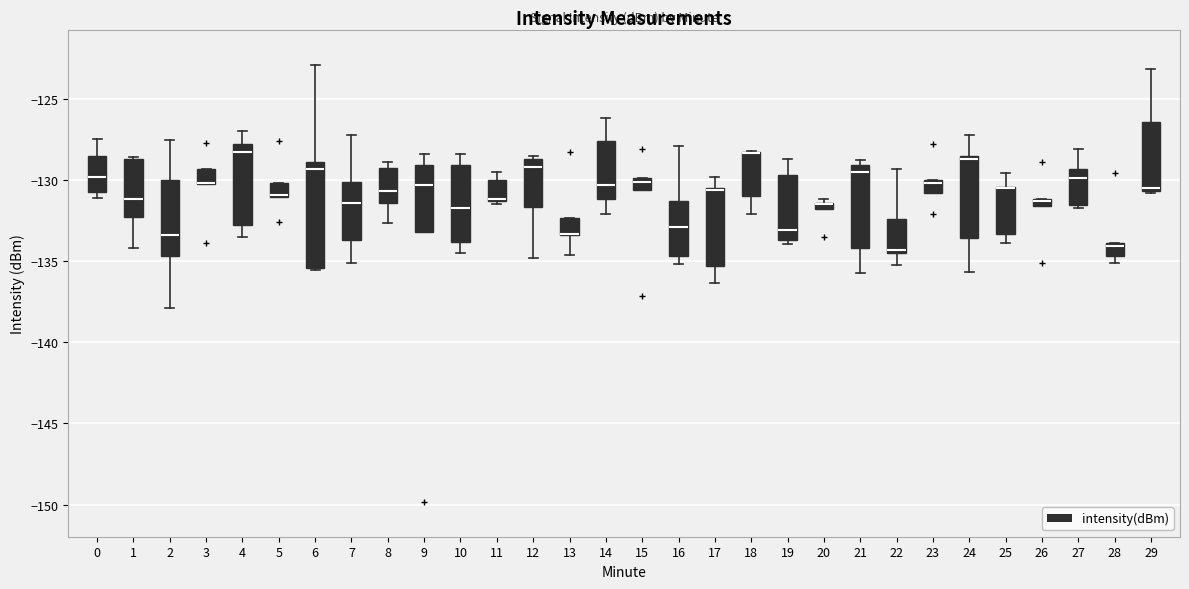

Comparing the boxes themselves (not the whiskers), which one is the tallest?

6